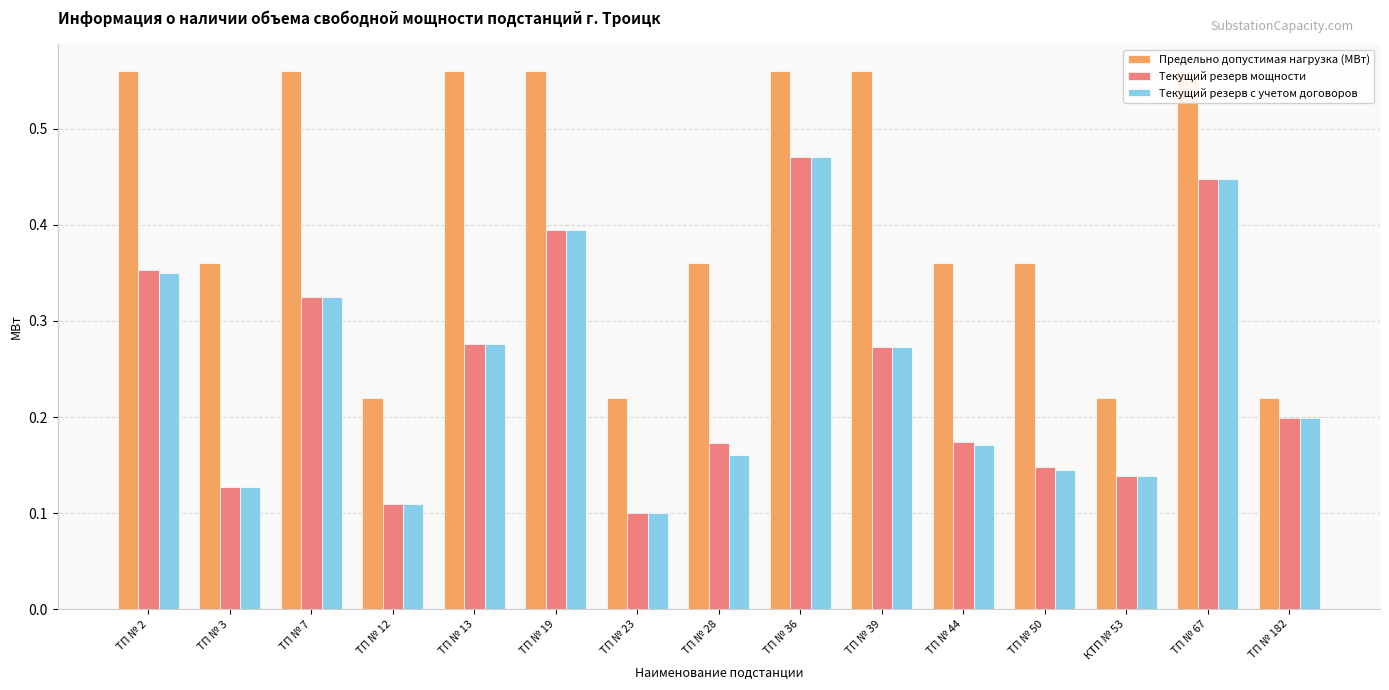

Rank the series by their maximum value, from highest to lowest.

Предельно допустимая нагрузка (МВт), Текущий резерв мощности, Текущий резерв с учетом договоров